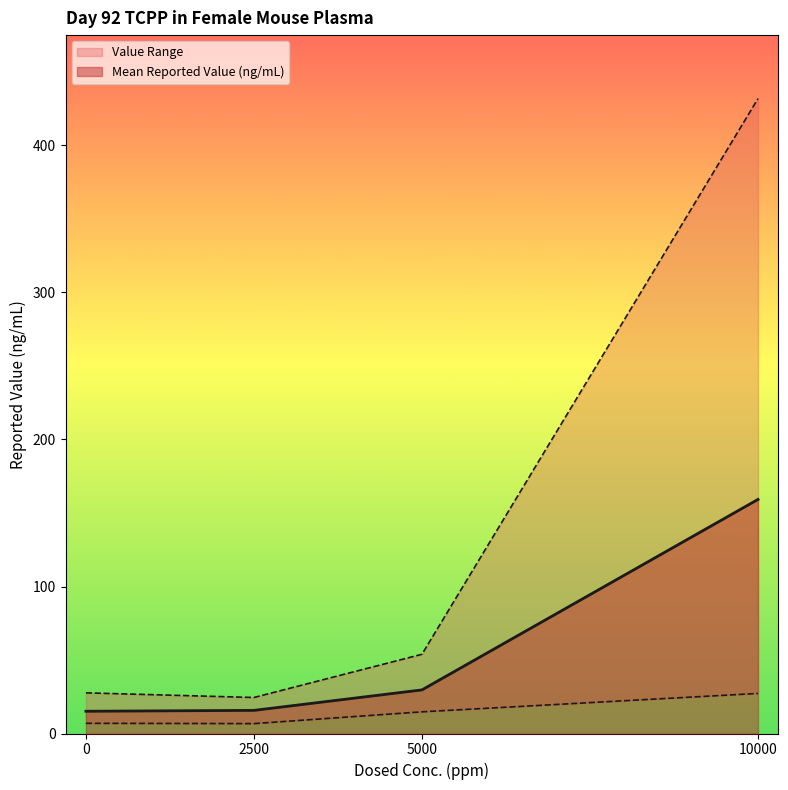

At which label does Mean Reported Value (ng/mL) reach its peak?

10000